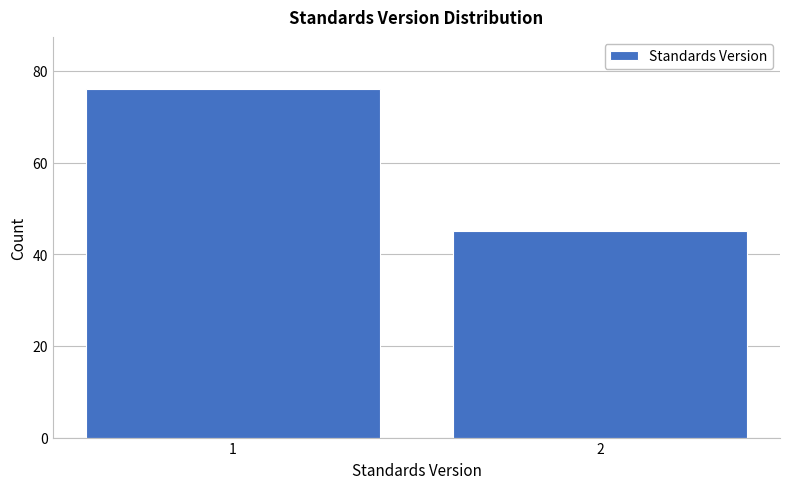

Reading left to right, list all the values displayed in this chart.

76	45